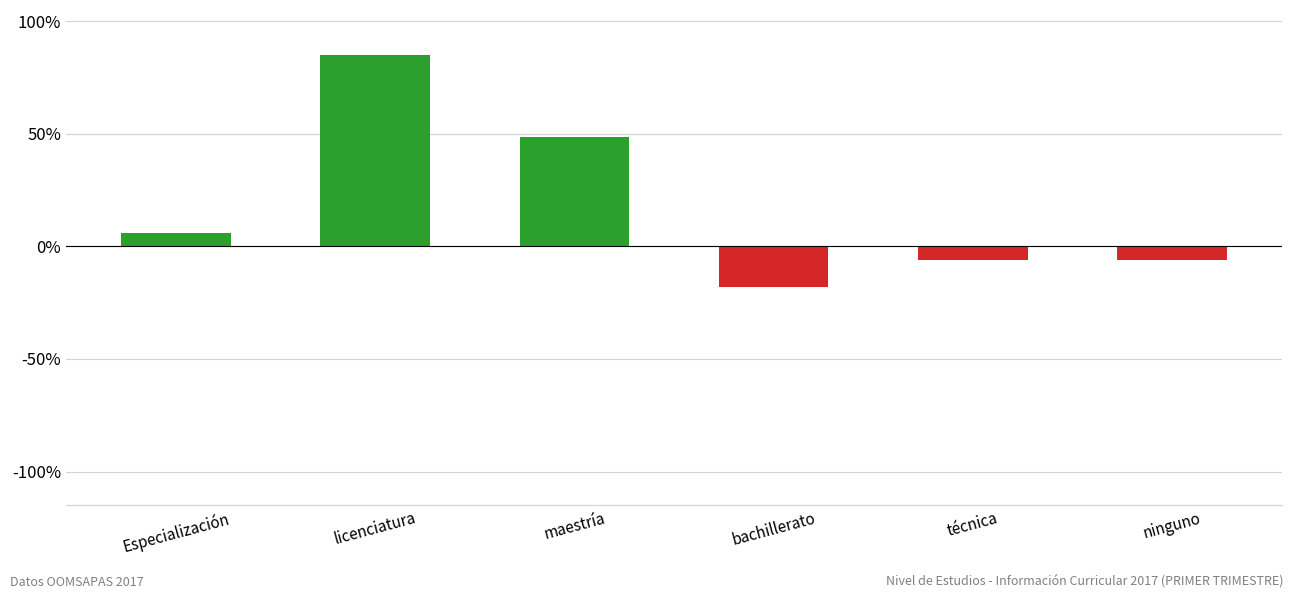

What is the difference between the maximum and minimum values?

103.2